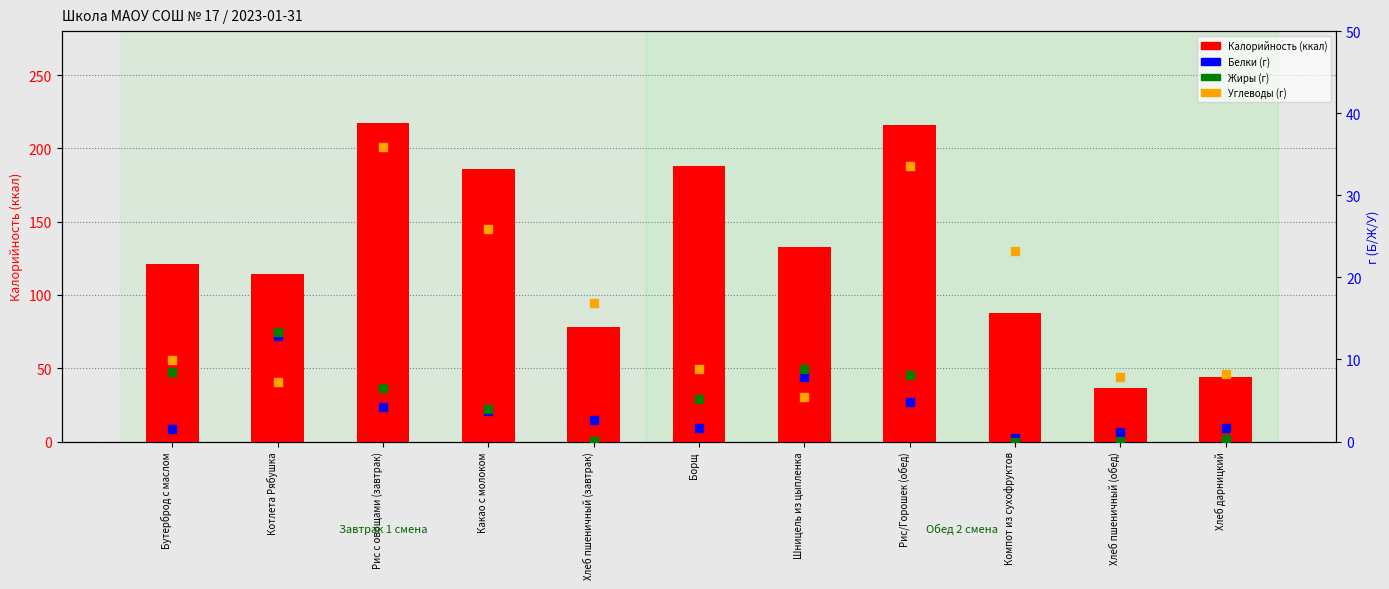

Which series contains the lowest Y value?

Жиры